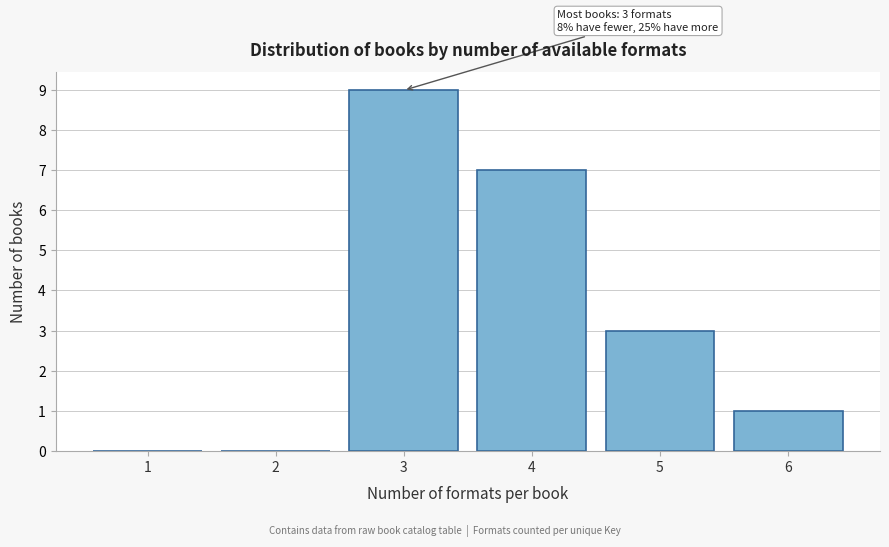

Over which range of the x-axis is the bar tallest?

2.5 to 3.5